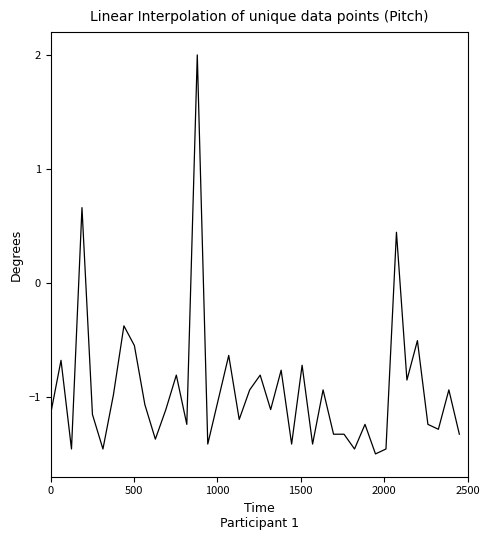

What is the difference between the maximum and minimum values?

3.5